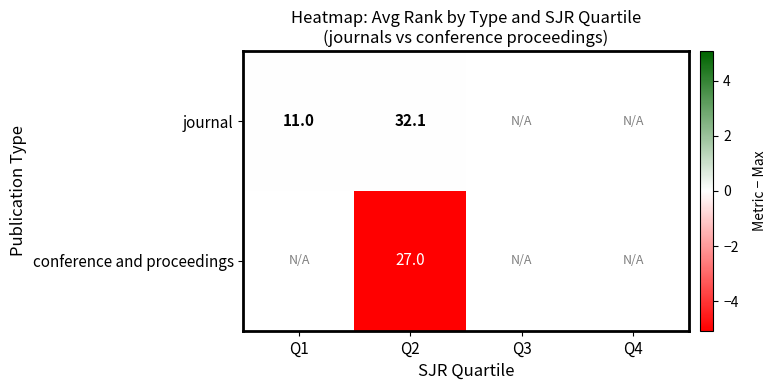

Rank the series at Q2 from lowest to highest value.

conference and proceedings, journal